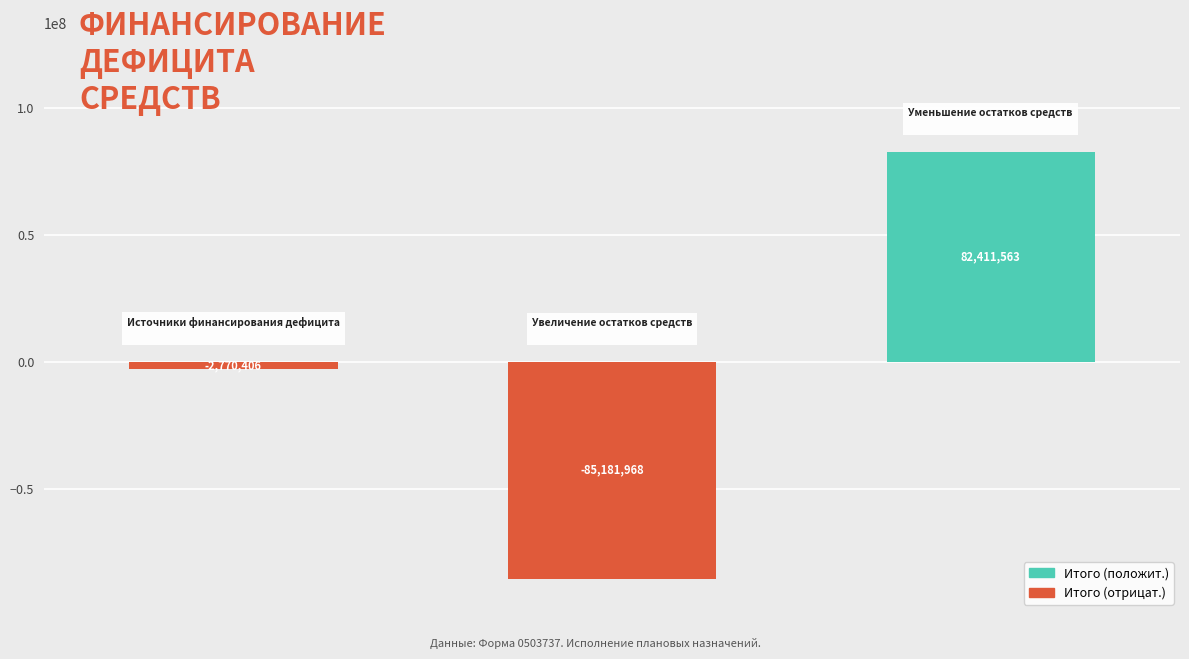

What is the sum of all values?

-5540811.3